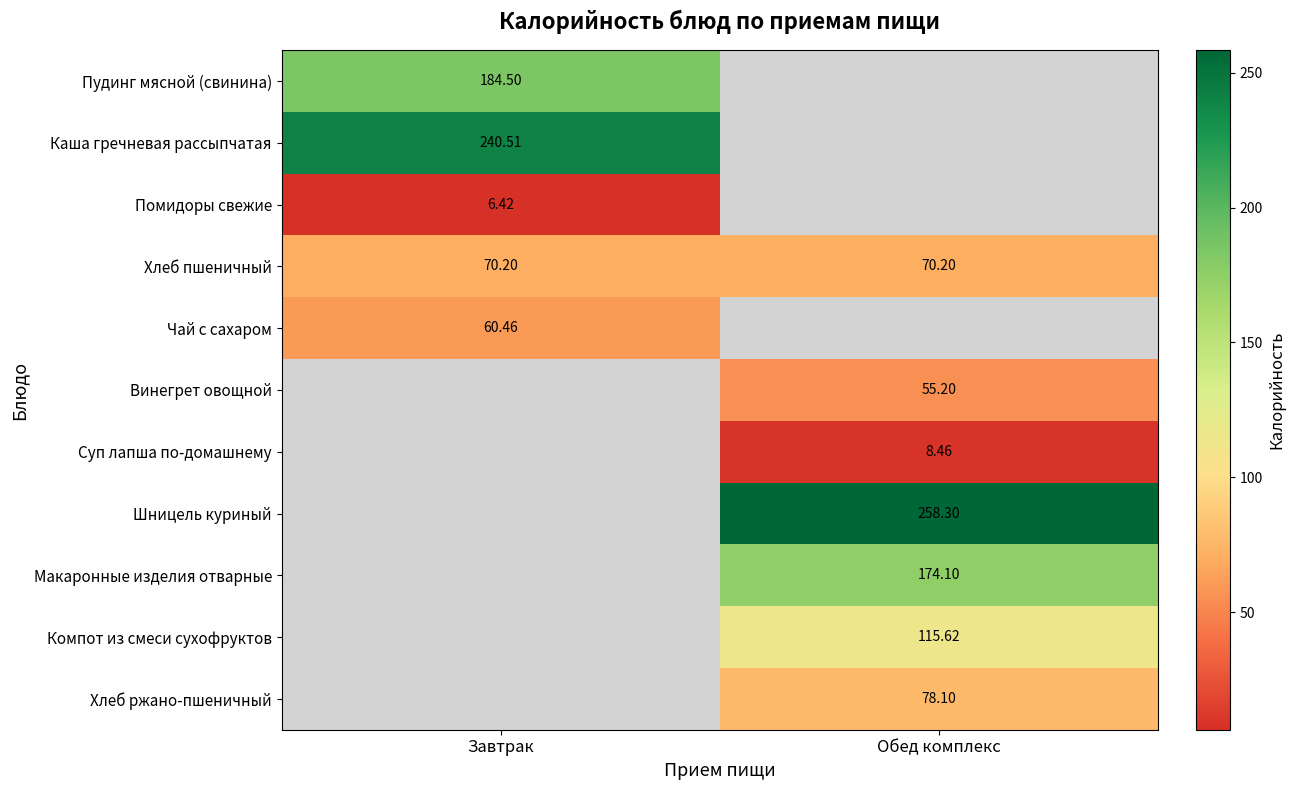

List the labels in order of Хлеб ржано-пшеничный value, smallest first.

Завтрак, Обед комплекс